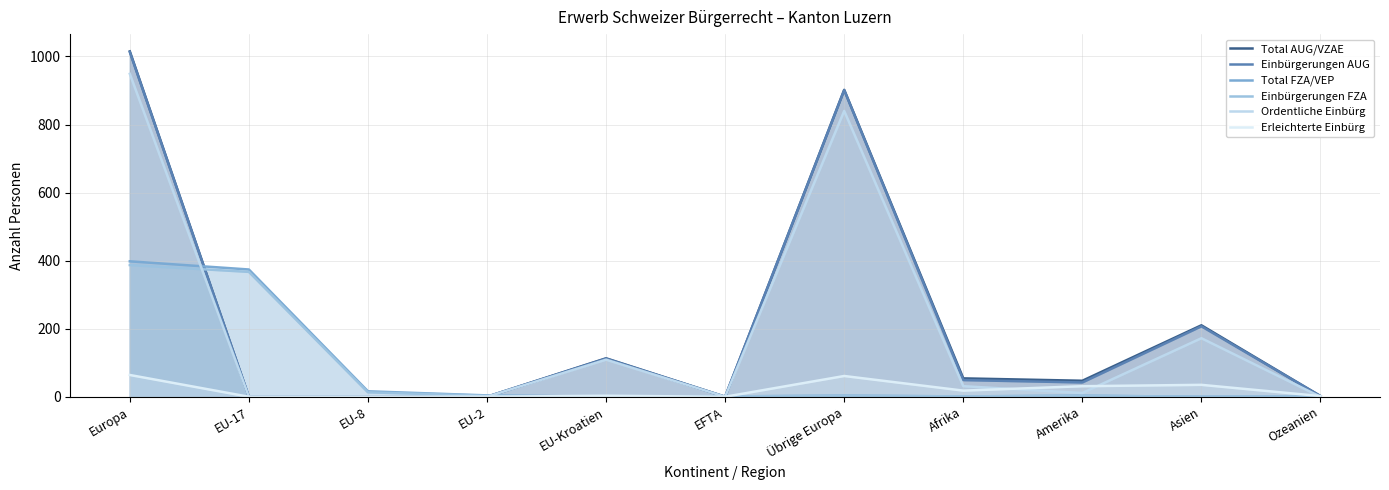

Count the number of data series in this chart.

6